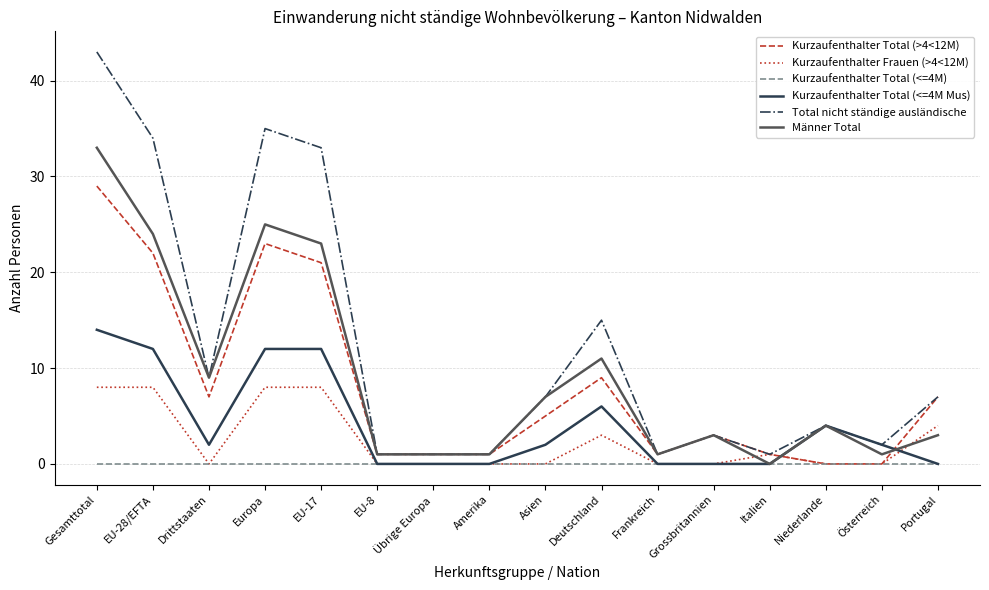

What is the difference between the maximum and minimum values in the Total nicht ständige ausländische series?

42